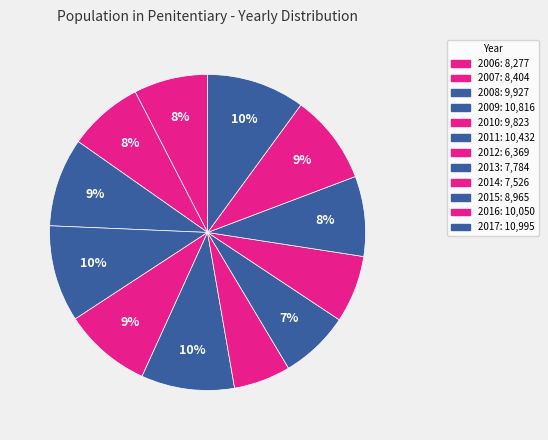

How many segments does this pie chart have?

12